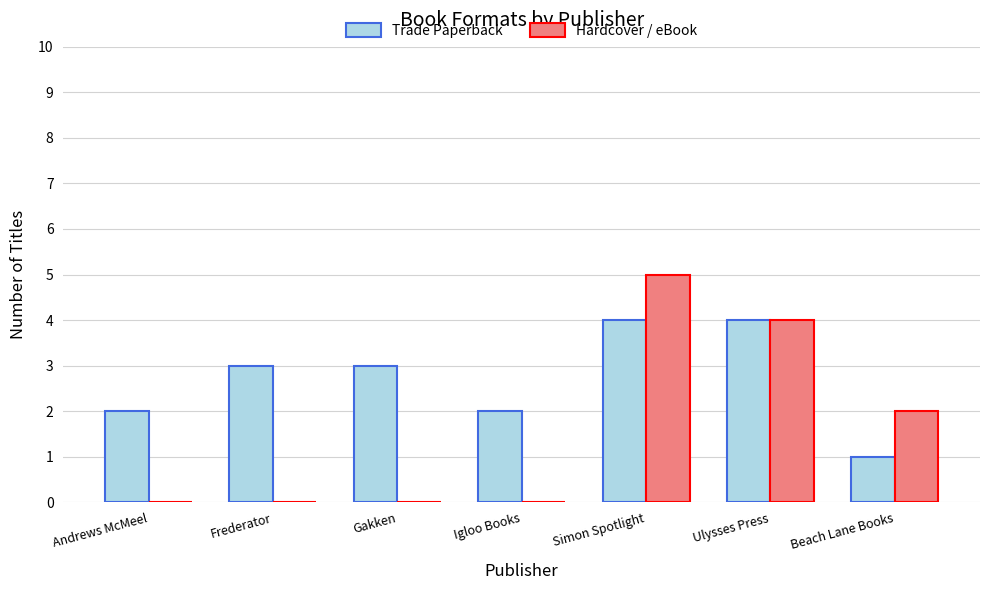

What is the total value across all series at Ulysses Press?

8